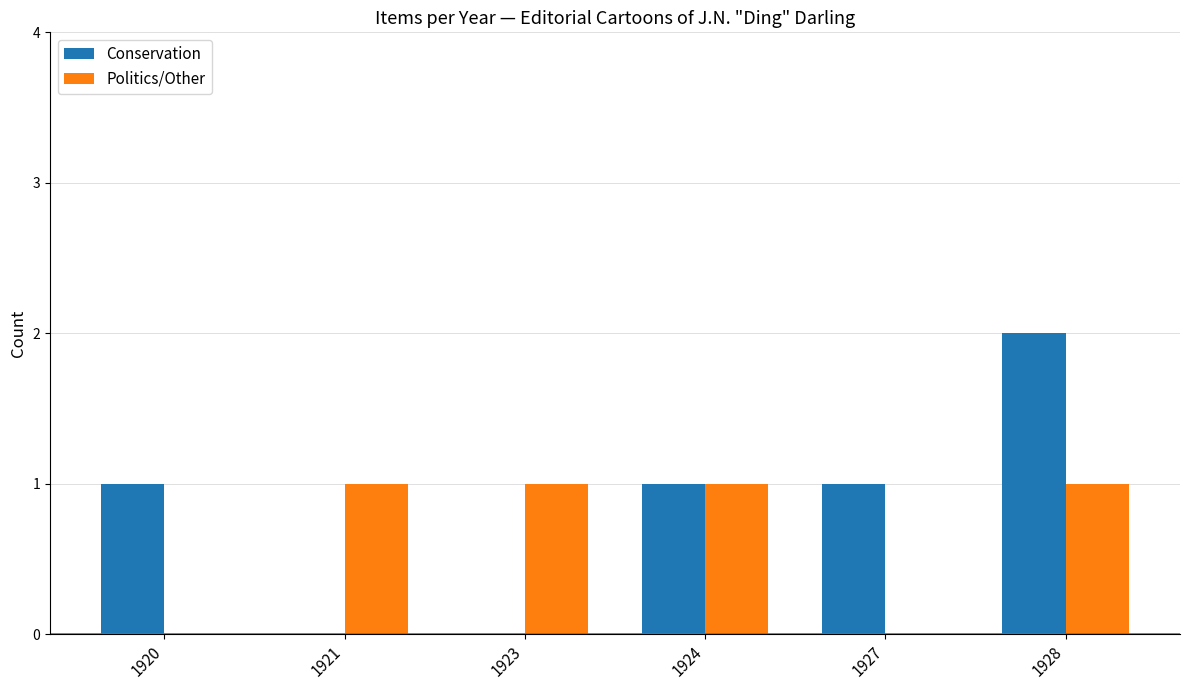

The value of Conservation at 1923 is 0. True or false?

True